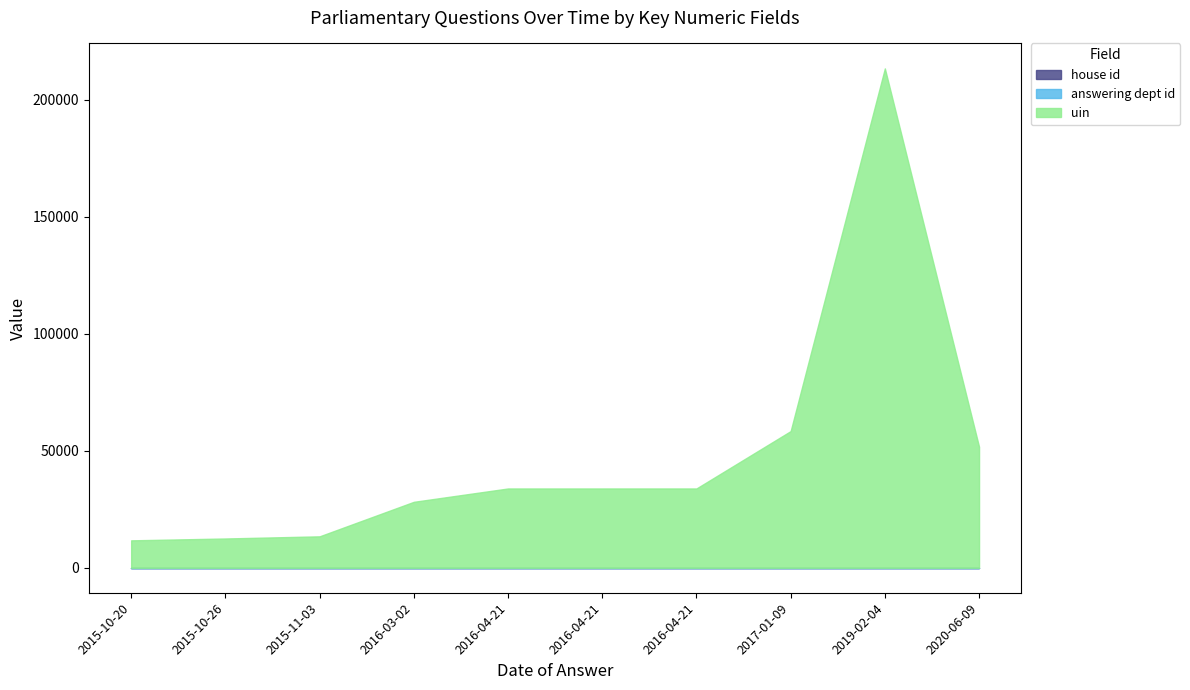

What is the total value across all series at 2016-04-21?

33871